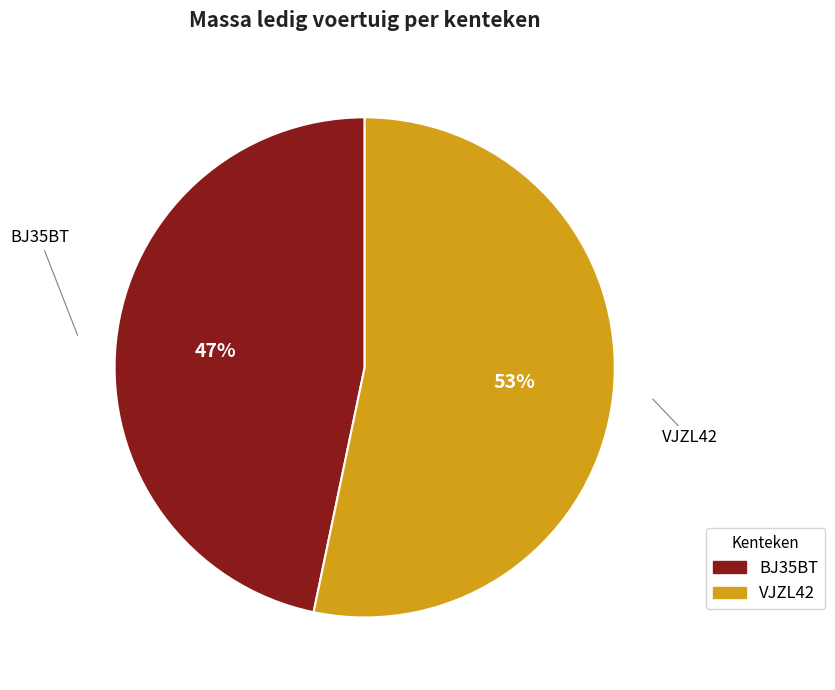

To the nearest percent, what is the average slice percentage?

50%